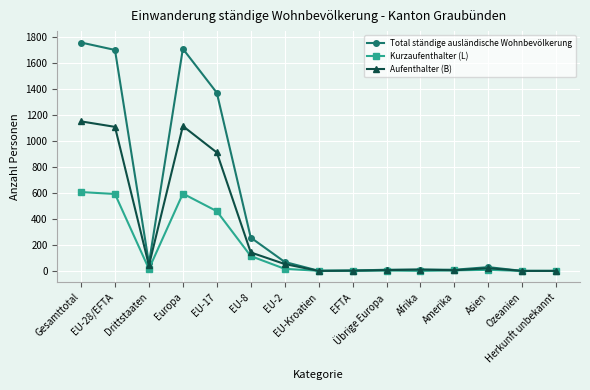

What is the difference between the second highest and minimum values in the Total ständige ausländische Wohnbevölkerung series?

1707